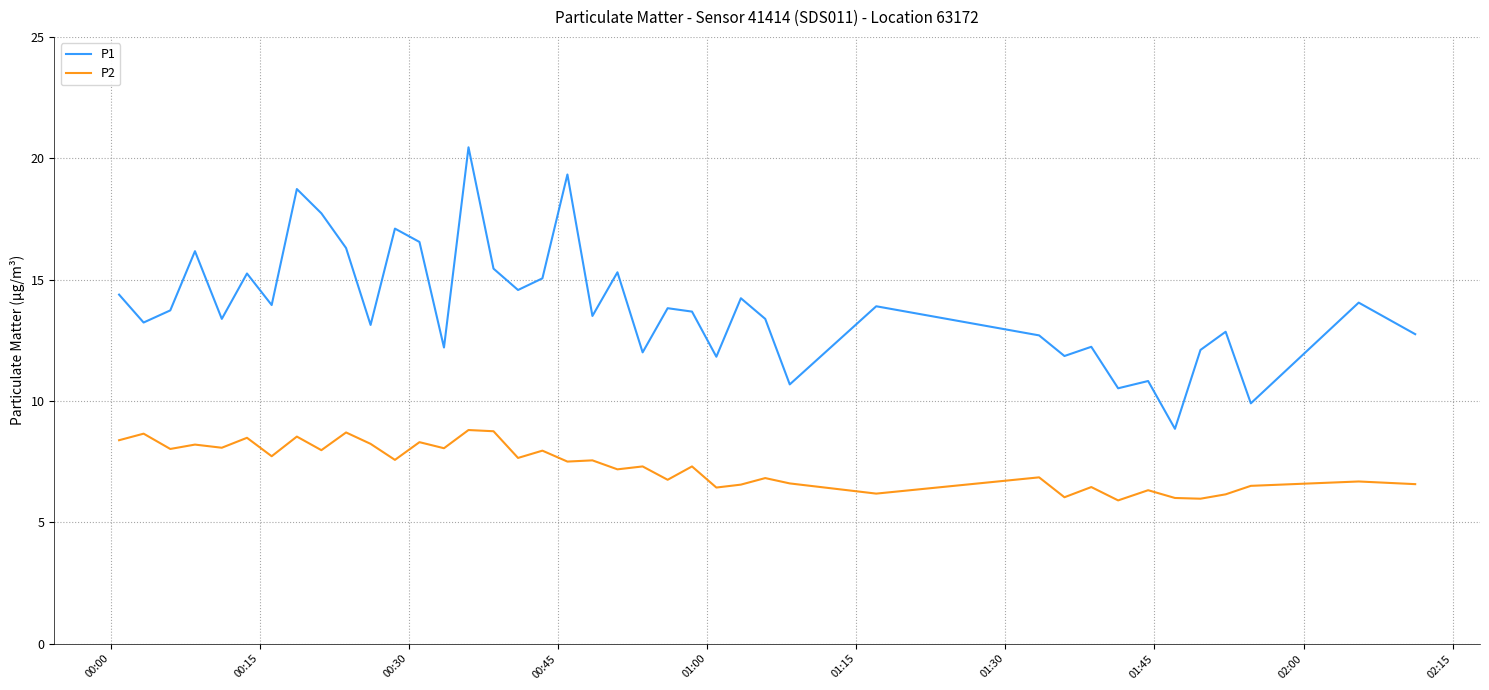

Which series has the largest range (max minus min)?

P1